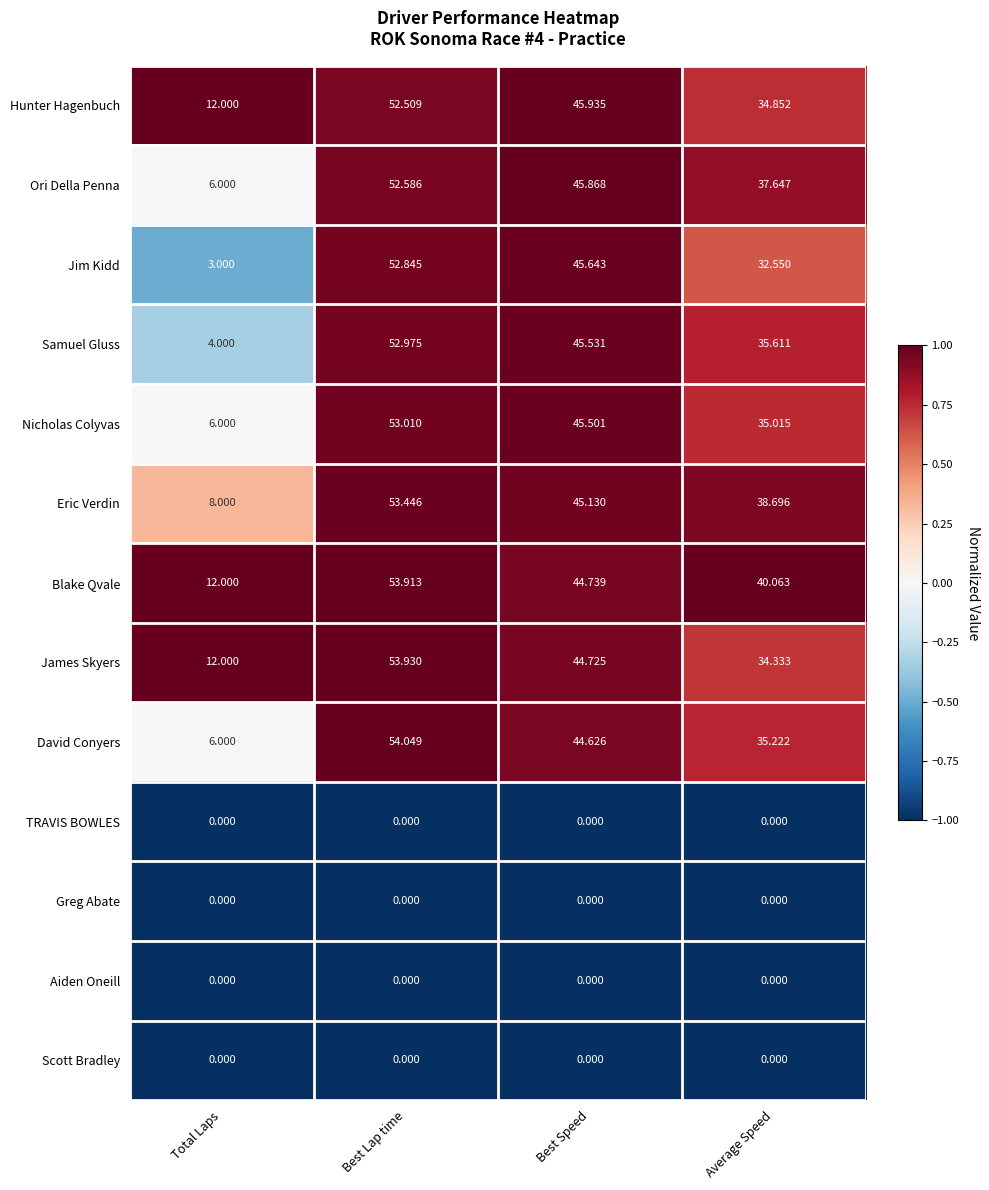

Rank the categories by Samuel Gluss value from lowest to highest.

Total Laps, Average Speed, Best Speed, Best Lap time